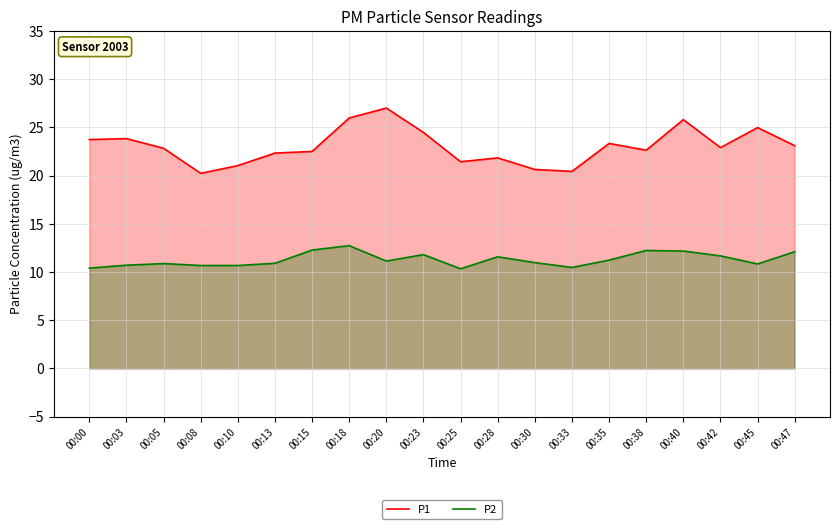

What is the average value of the P2 series?

11.3